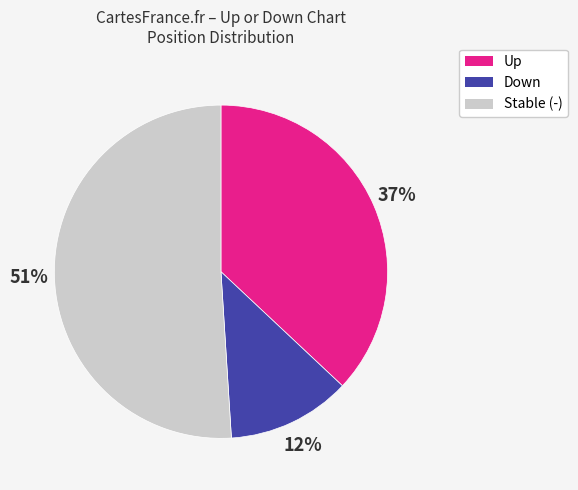

How many segments does this pie chart have?

3